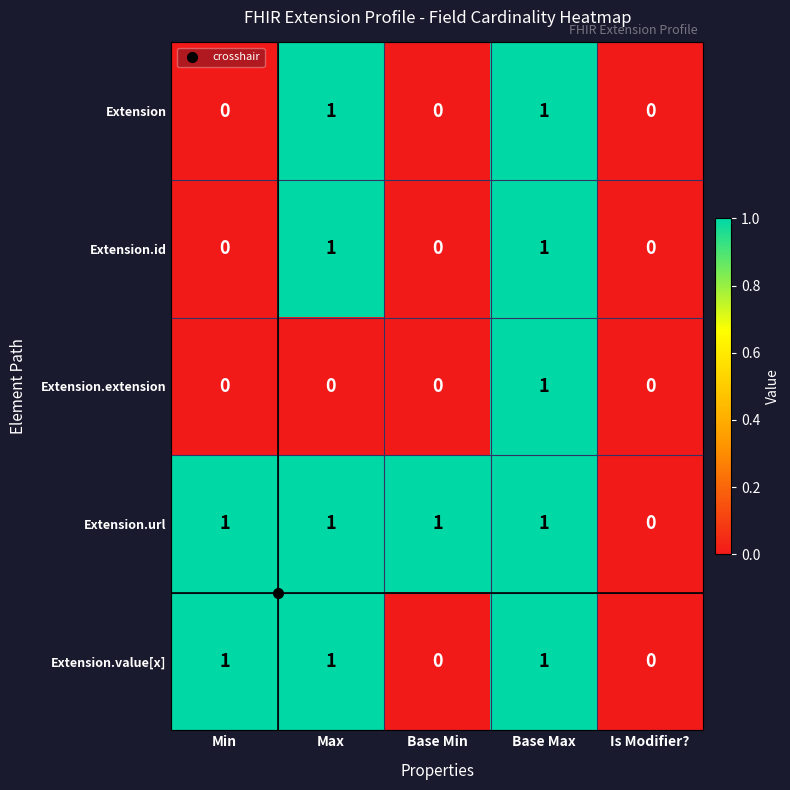

What is the total value across all series at Base Max?

5